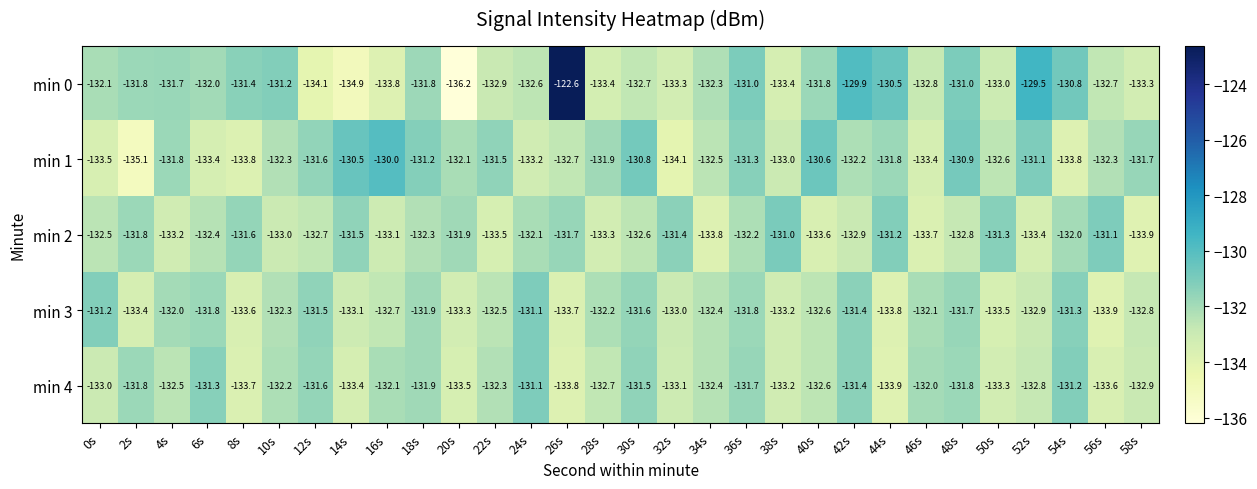

At which label is min 4 closest to -132?

46s